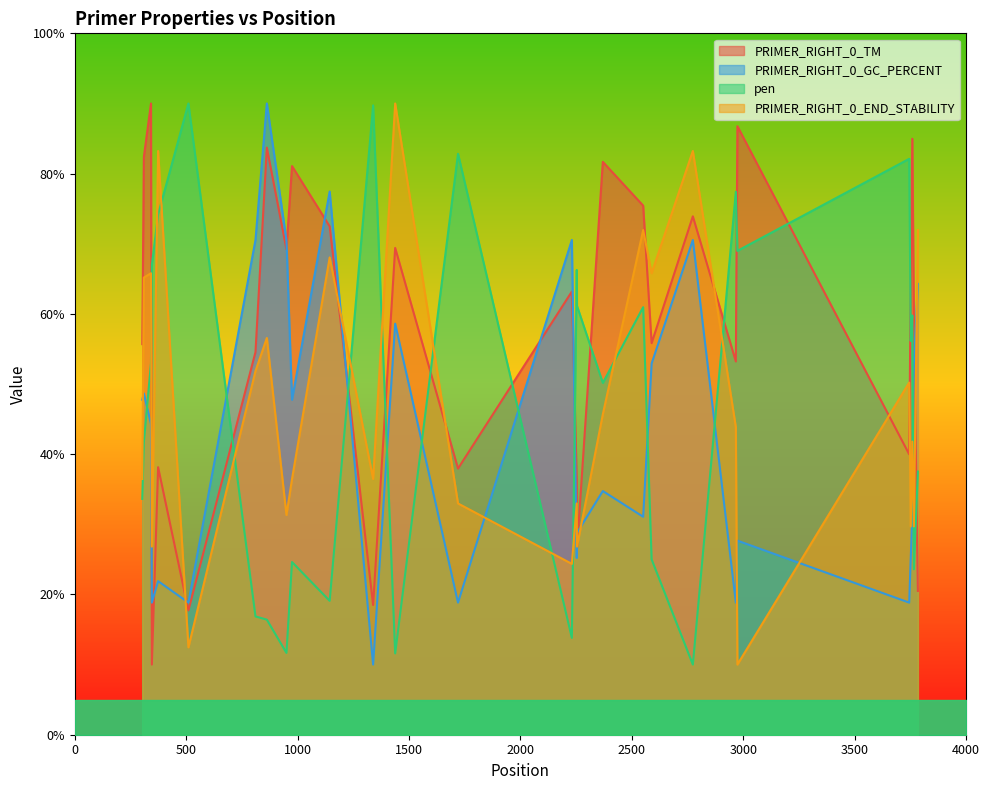

Which series has the largest total across all categories?

PRIMER_RIGHT_0_TM